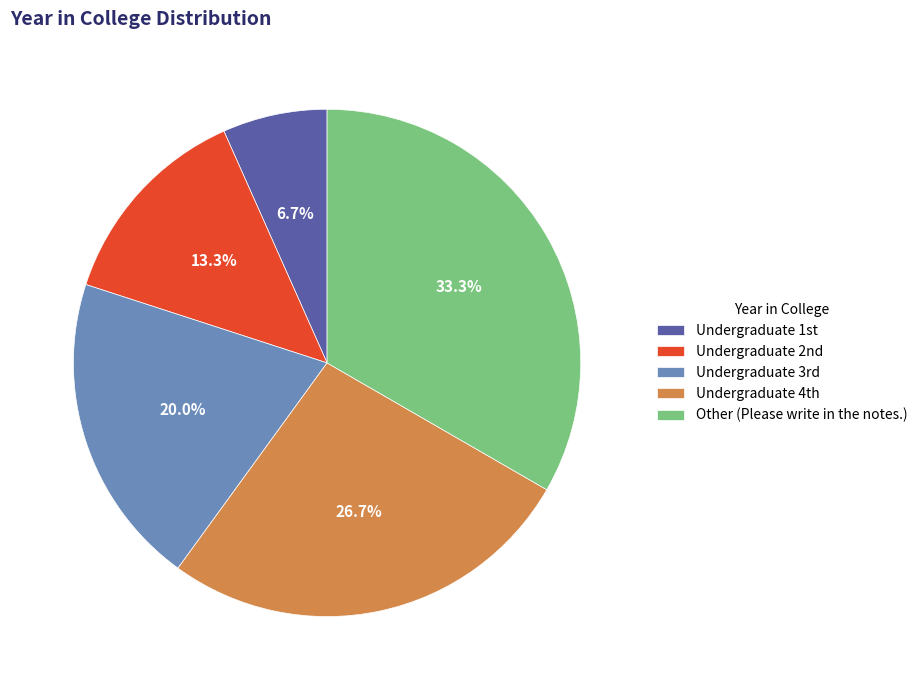

What is the largest slice in the pie chart?

Other (Please write in the notes.)